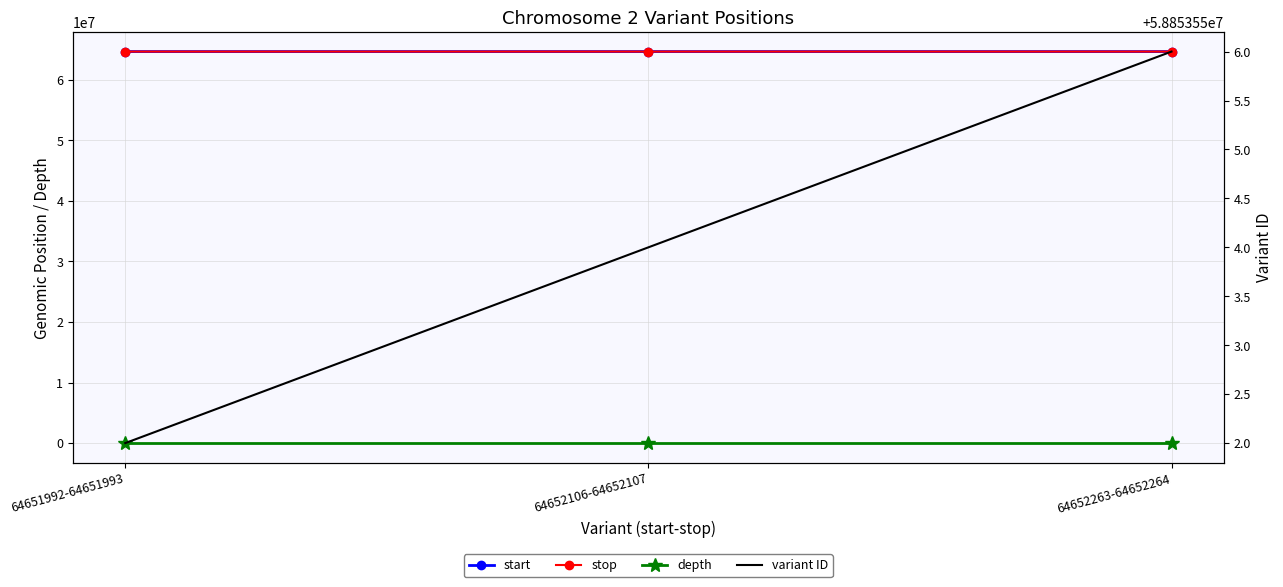

Rank the categories by stop value from lowest to highest.

64651992-64651993, 64652106-64652107, 64652263-64652264